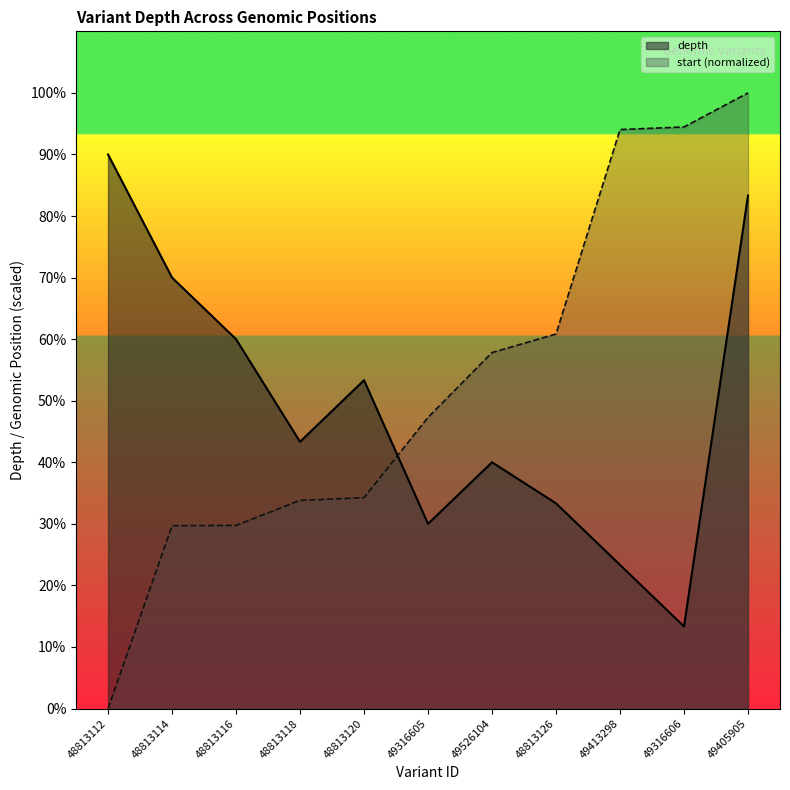

Reading left to right, transcribe all the data shown in this chart.

depth: 90.0	70.0	60.0	43.3	53.3	30.0	40.0	33.3	23.3	13.3	83.3
start: 0.0	29.7	29.8	33.8	34.3	47.3	57.8	60.8	94.0	94.5	100.0